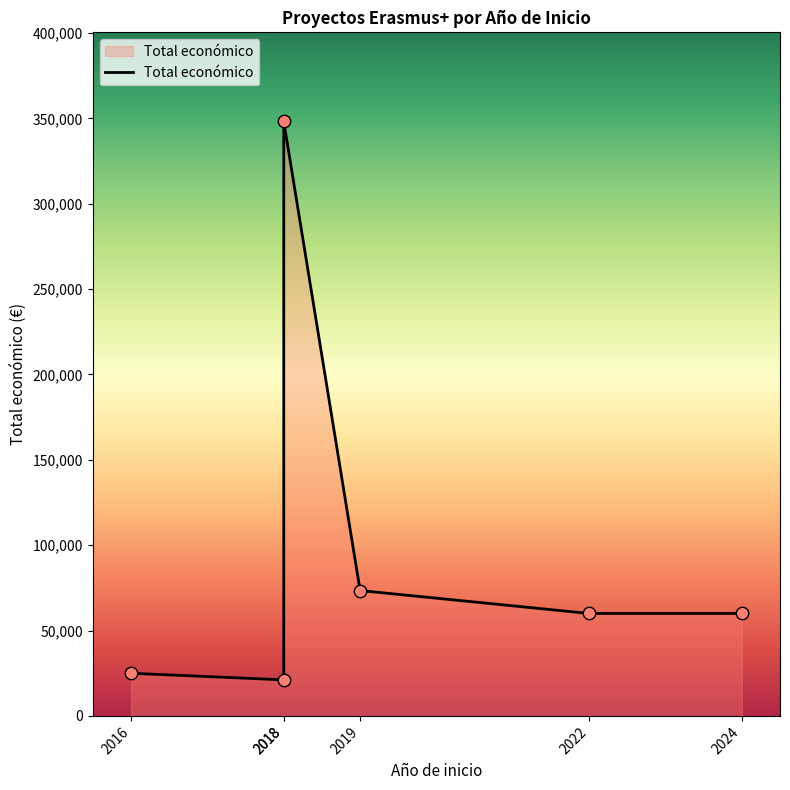

What is the change in value from 2018 to 2019?

+52326